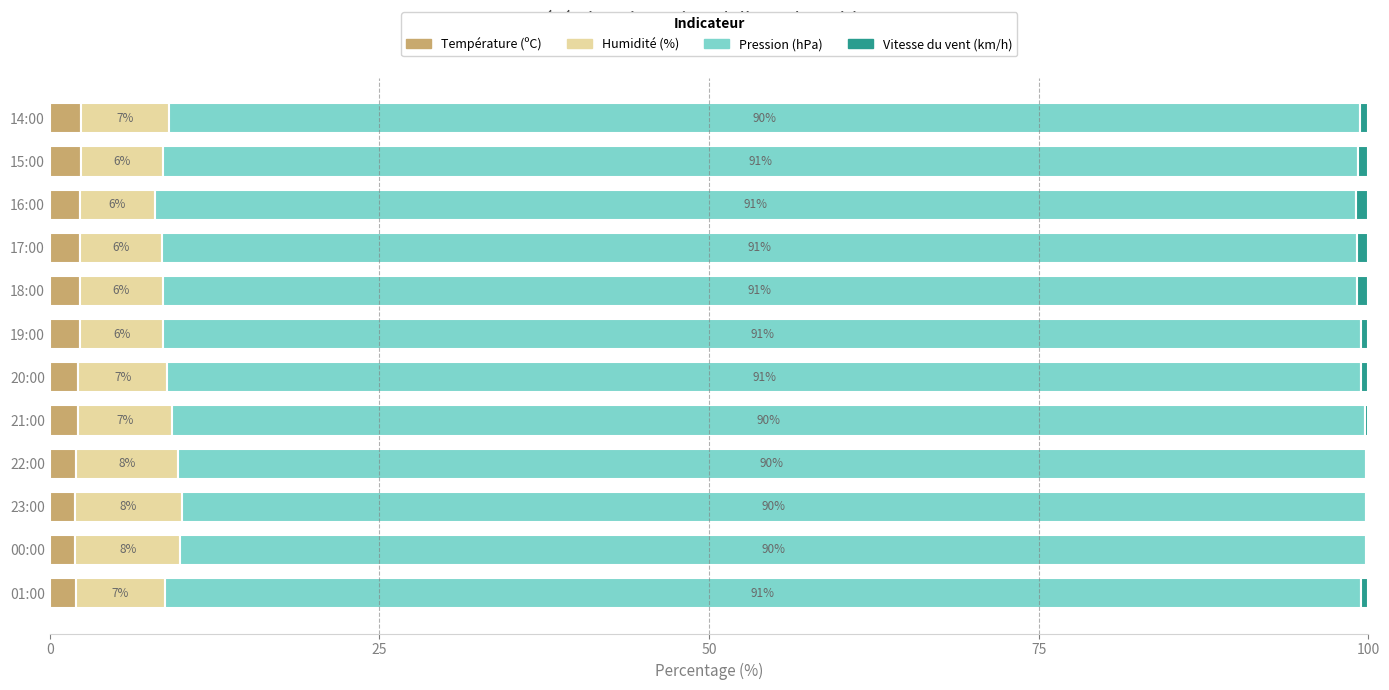

What is the total value across all series at 18:00?

100.0